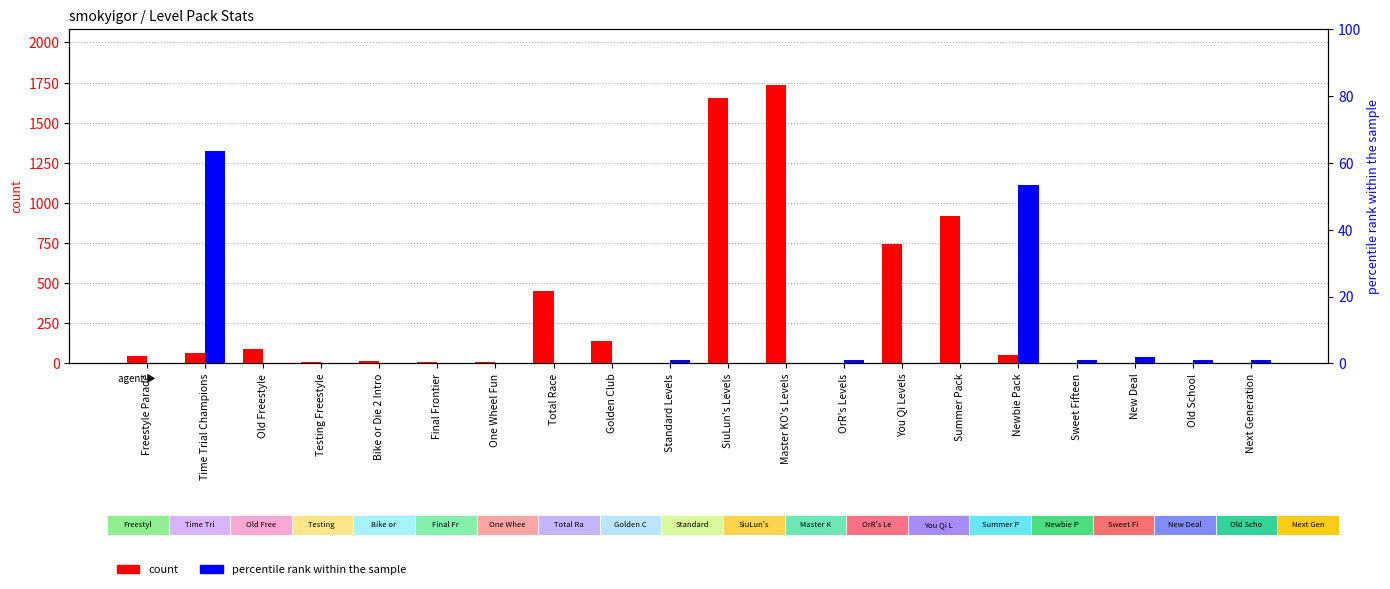

What position from the left is SiuLun's Levels?

11